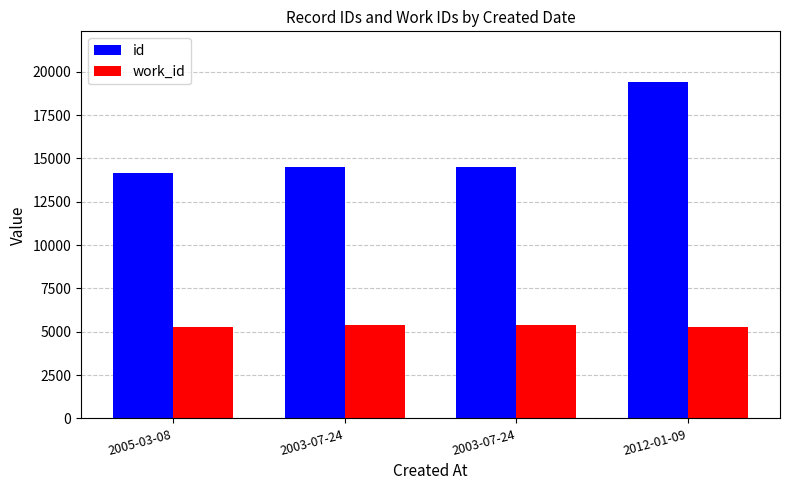

How many series are shown in this chart?

2